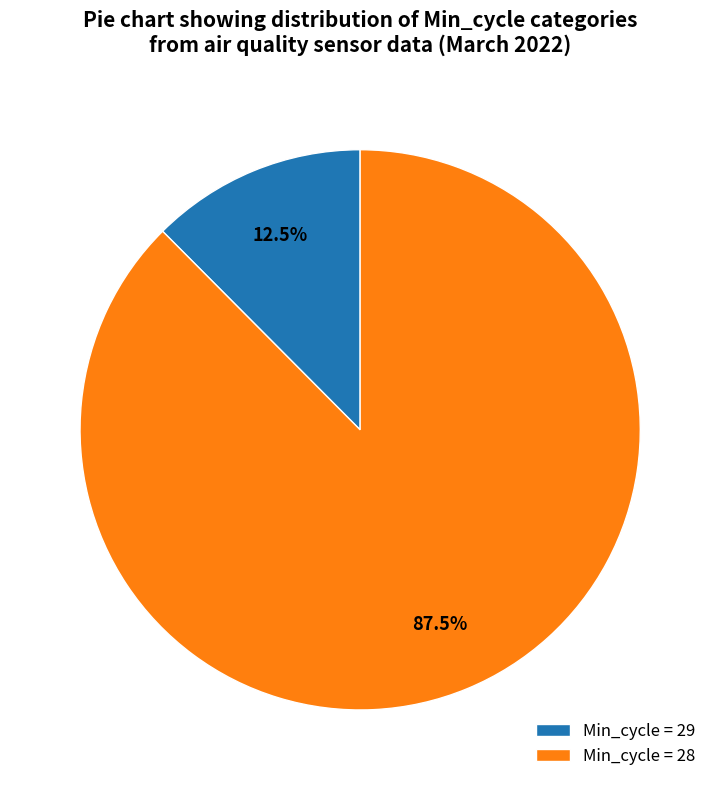

To the nearest percent, what is the average slice percentage?

50%